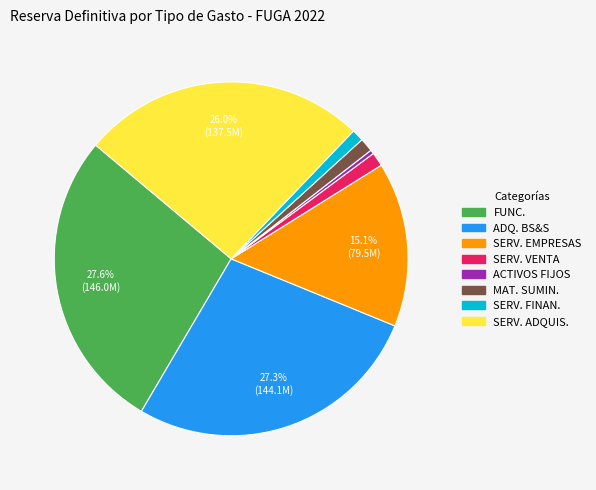

Does any single category account for the majority?

No